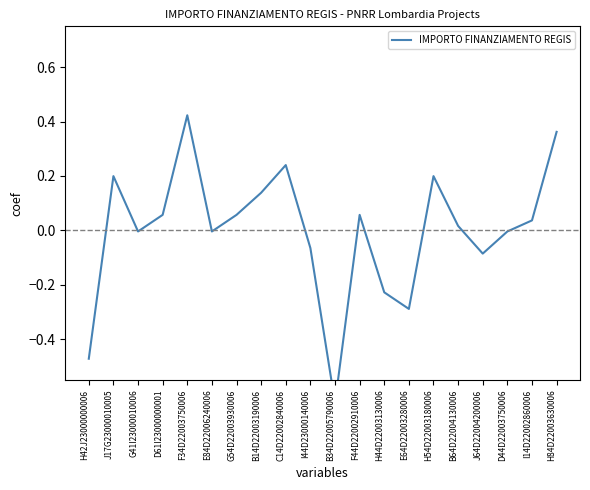

What is the difference between the second highest and minimum values?

1.0